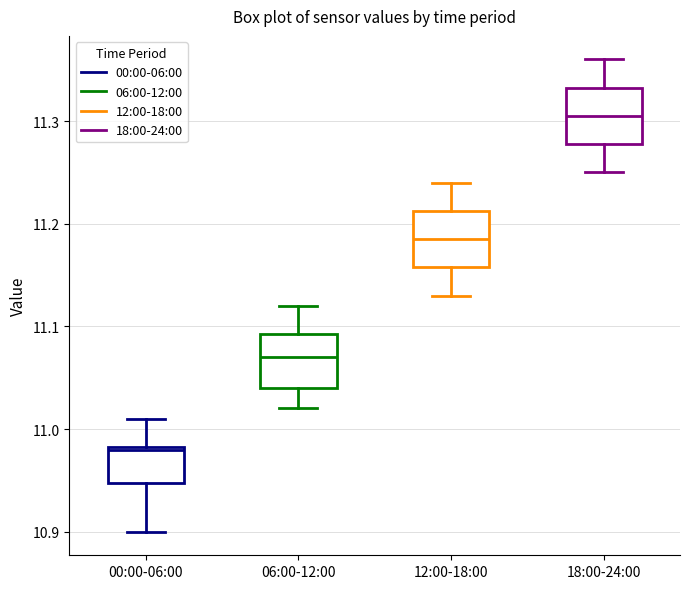

Reading left to right, transcribe this box plot: for each box, give where its median line is, the range the box spans, and where its two whiskers end, as read against the y-axis. The values are not printed on the chart, so give them approximately, as read against the axis.

00:00-06:00: median 10.98, box 10.95 to 10.98, whiskers 10.90 to 11.01
06:00-12:00: median 11.07, box 11.04 to 11.09, whiskers 11.02 to 11.12
12:00-18:00: median 11.19, box 11.16 to 11.21, whiskers 11.13 to 11.24
18:00-24:00: median 11.31, box 11.28 to 11.33, whiskers 11.25 to 11.36